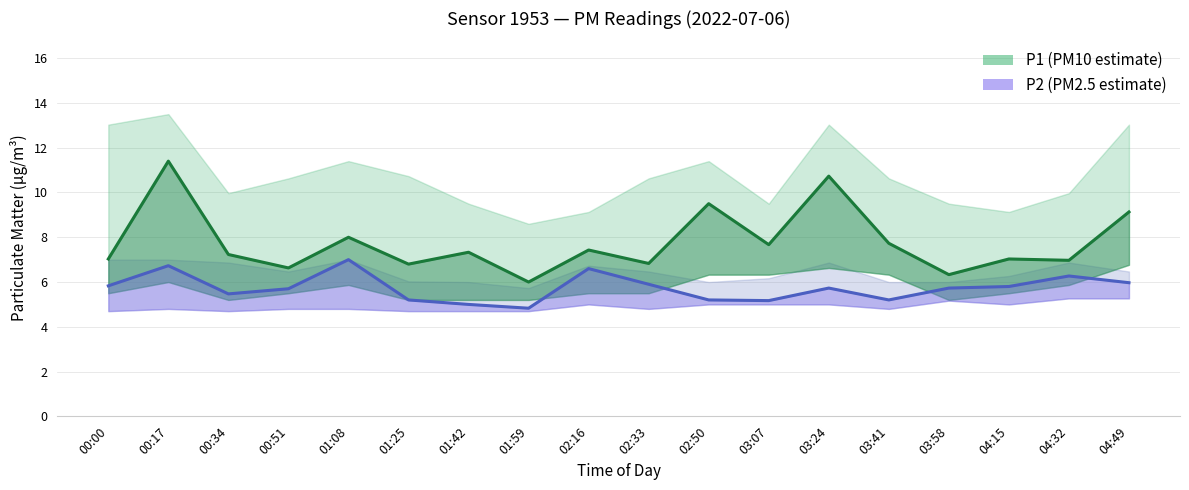

What position from the left is 03:58?

15